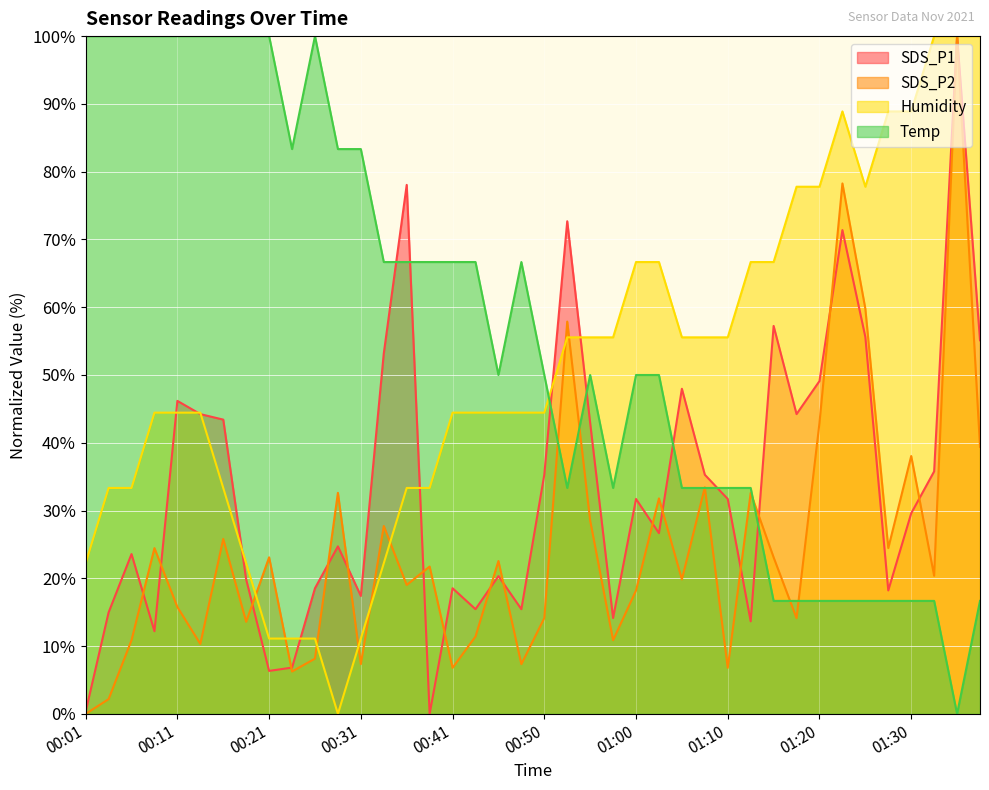

How many data points in SDS_P2 are less than 21?

20